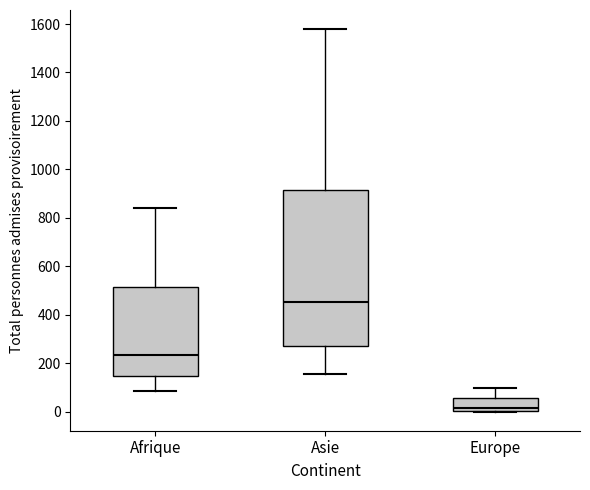

Which box's median line is the lowest?

Europe